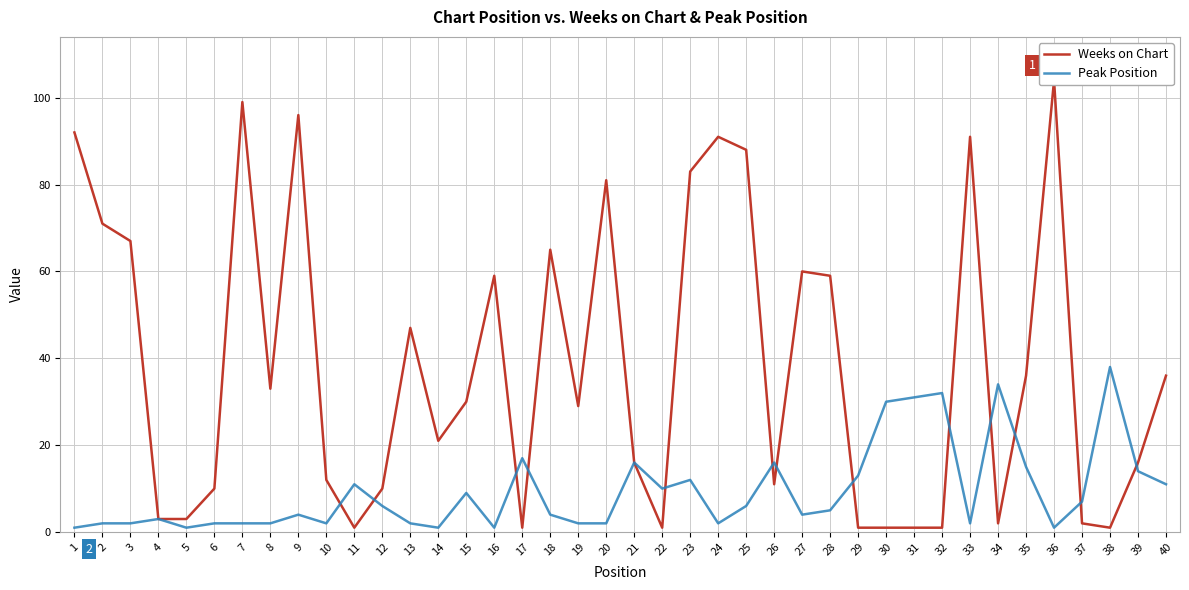

Reading right to left, transcribe all the data shown in this chart.

Weeks on Chart: 40=36	39=16	38=1	37=2	36=104	35=36	34=2	33=91	32=1	31=1	30=1	29=1	28=59	27=60	26=11	25=88	24=91	23=83	22=1	21=16	20=81	19=29	18=65	17=1	16=59	15=30	14=21	13=47	12=10	11=1	10=12	9=96	8=33	7=99	6=10	5=3	4=3	3=67	2=71	1=92
Peak Position: 40=11	39=14	38=38	37=7	36=1	35=15	34=34	33=2	32=32	31=31	30=30	29=13	28=5	27=4	26=16	25=6	24=2	23=12	22=10	21=16	20=2	19=2	18=4	17=17	16=1	15=9	14=1	13=2	12=6	11=11	10=2	9=4	8=2	7=2	6=2	5=1	4=3	3=2	2=2	1=1